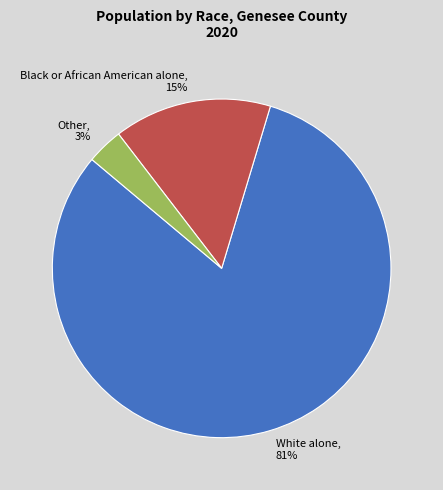

Count the number of slices in the pie.

3